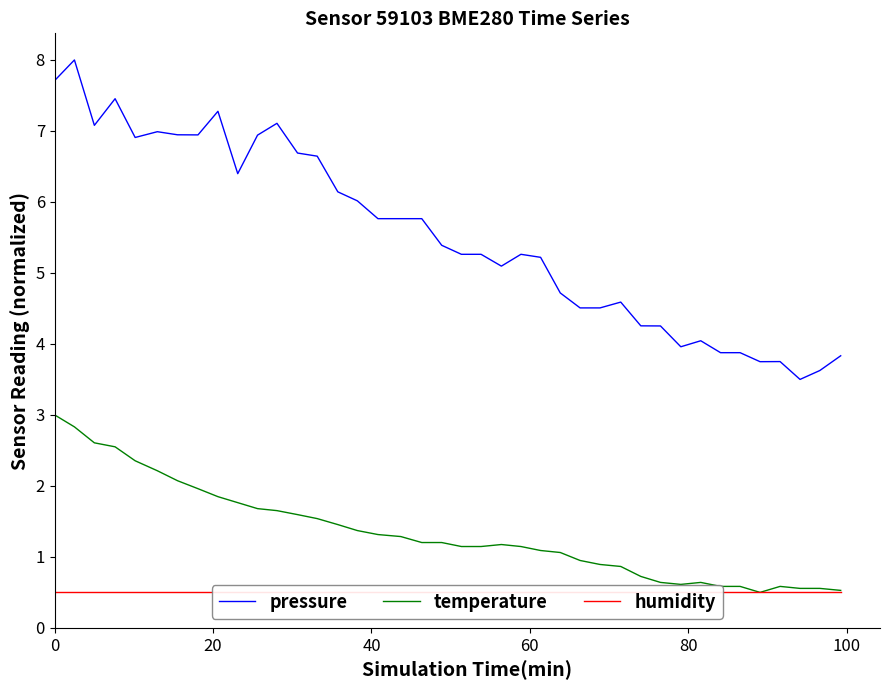

True or false: pressure and temperature cross at least once.

False